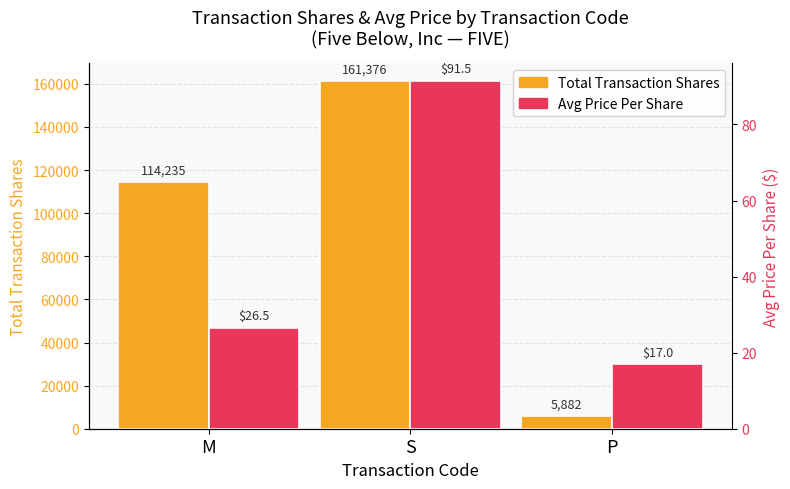

True or false: Avg Price Per Share has a value of 17.0 at P.

True